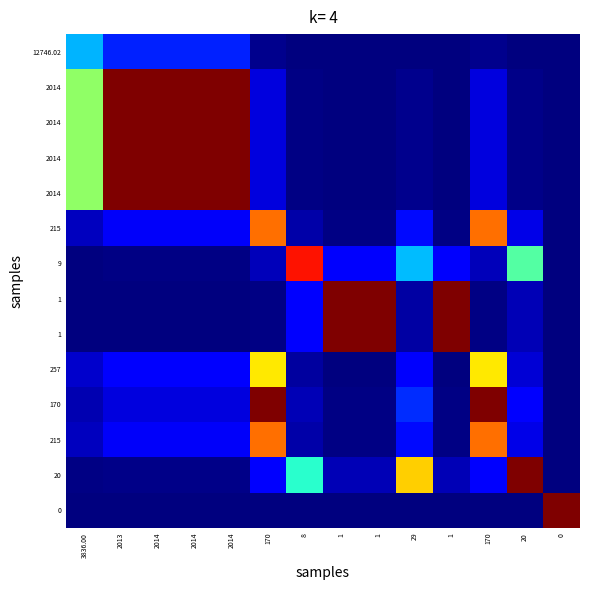

What is the total value across all series at 1?

2.2